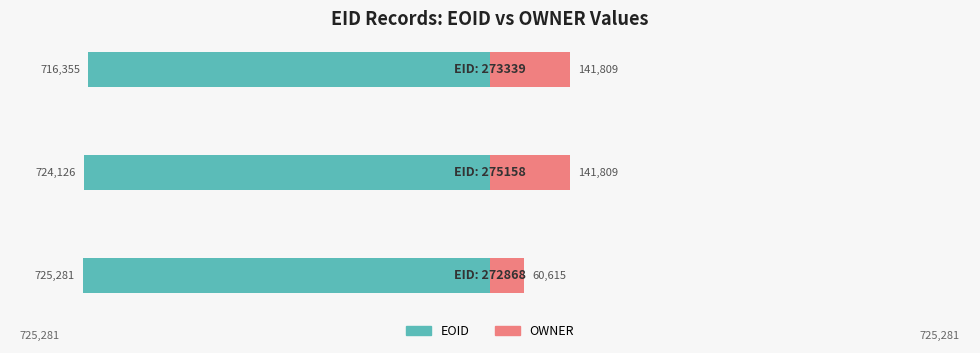

Read the EOID value at 273339, to the nearest 100.

716400